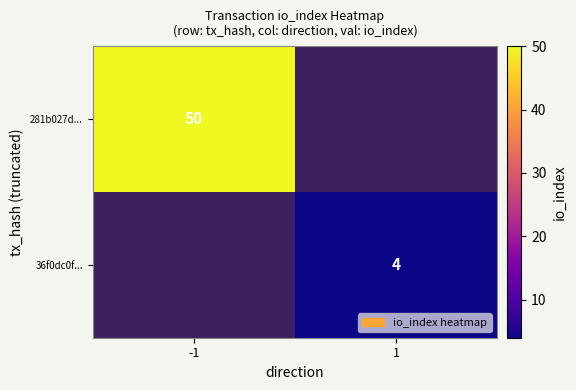

Between 1 and -1, which is larger?

-1